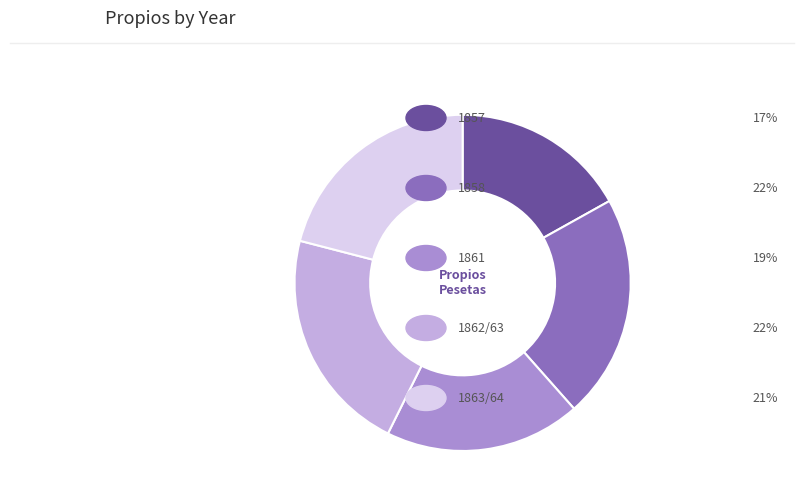

Count the number of slices in the pie.

5